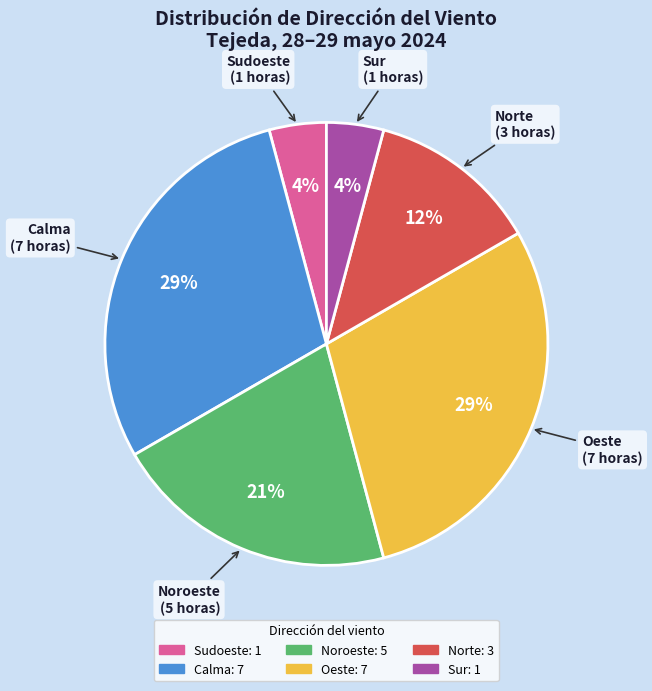

What percentage is the Oeste slice, to the nearest percent?

29%